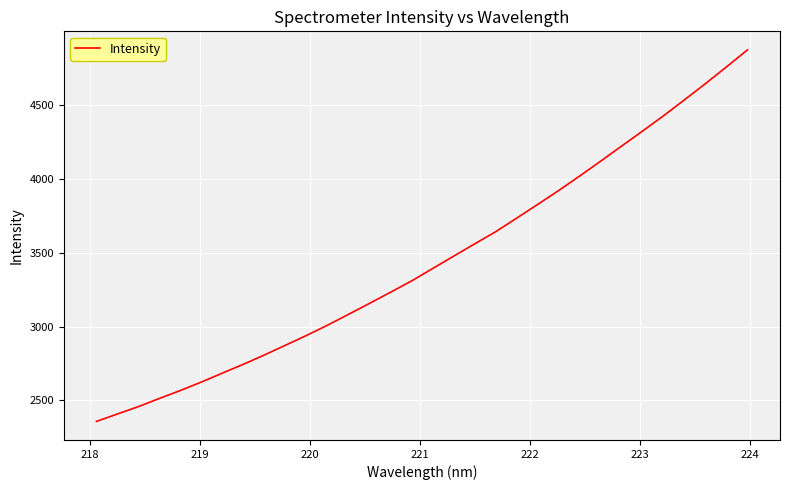

What is the maximum value shown in the chart?

4872.9